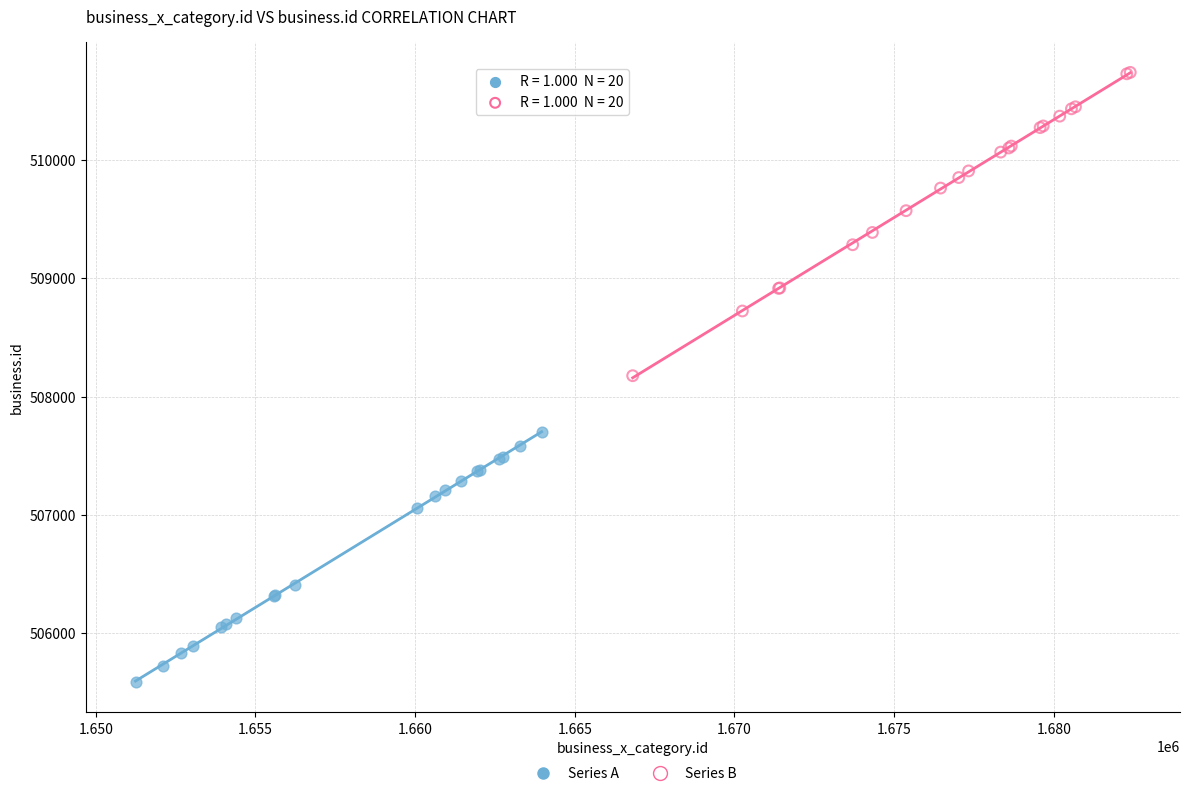

What are all the series names shown in the legend?

Series A, Series B